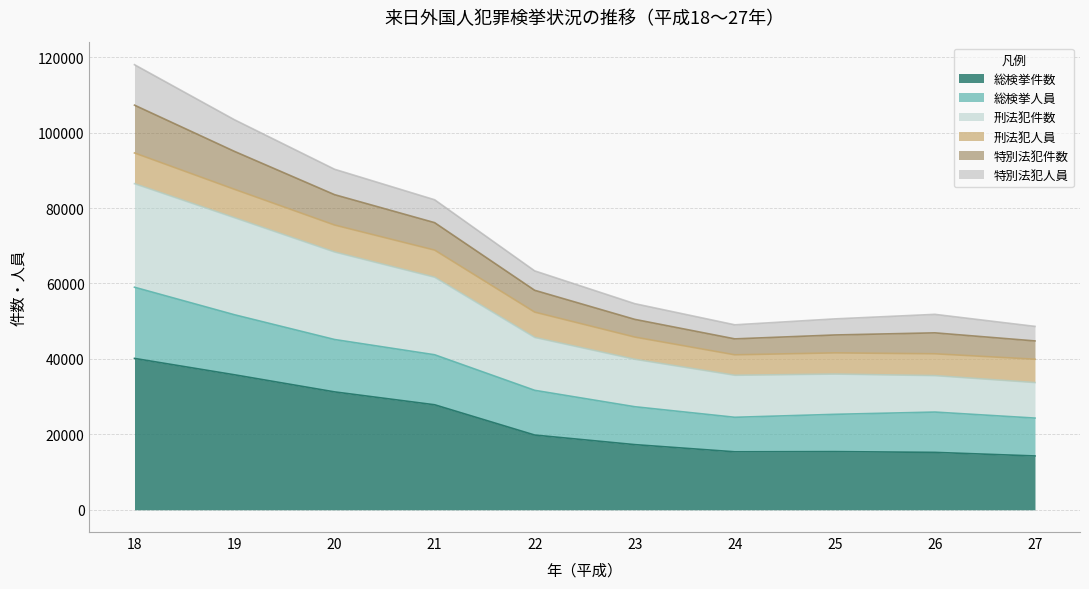

What is the total value across all series at 24?

49034